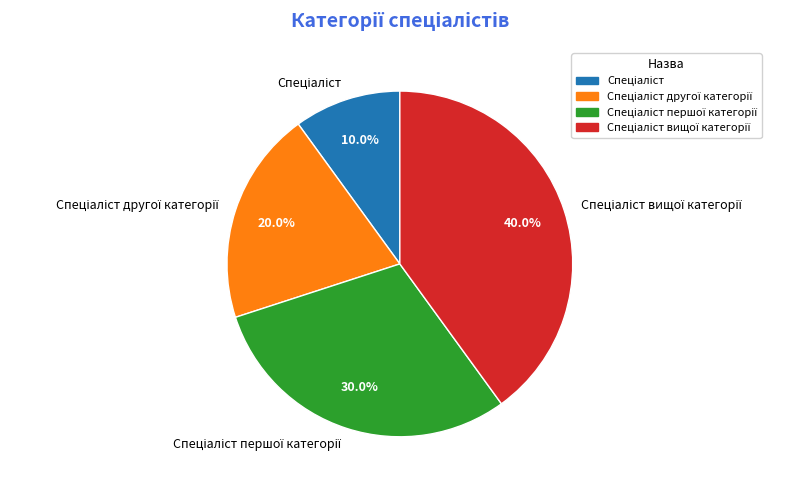

Is there a majority slice in this chart?

No